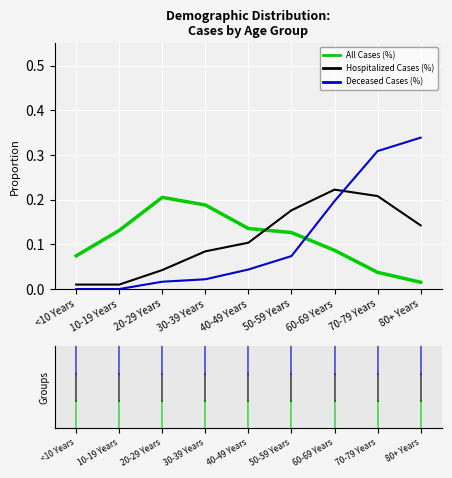

Which series has the largest range (max minus min)?

Deceased Cases (%)